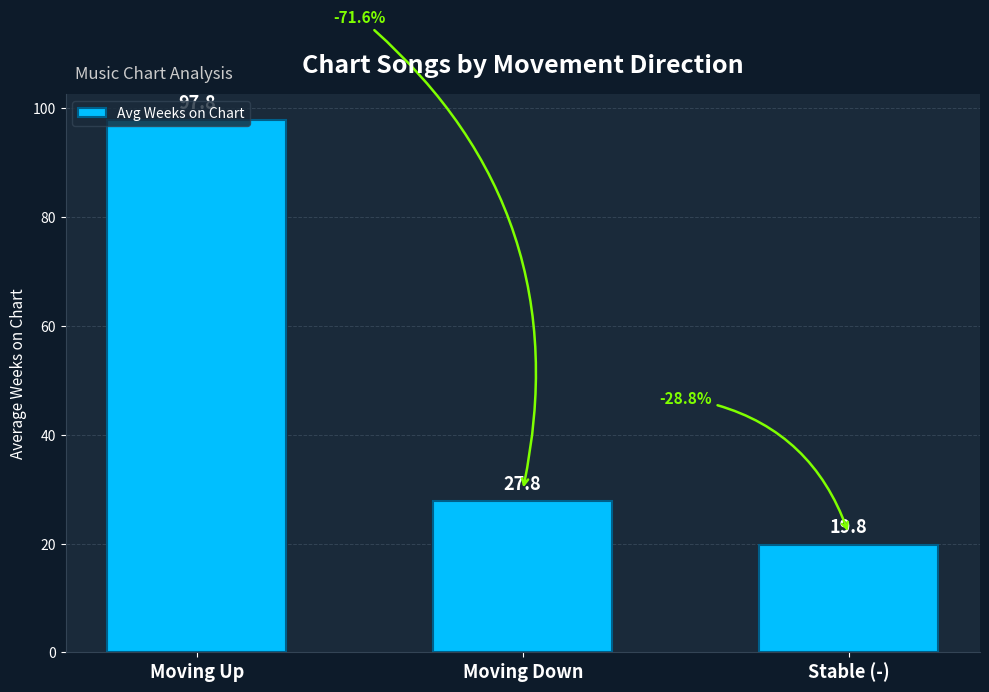

List the labels in order of value, smallest first.

Stable (-), Moving Down, Moving Up